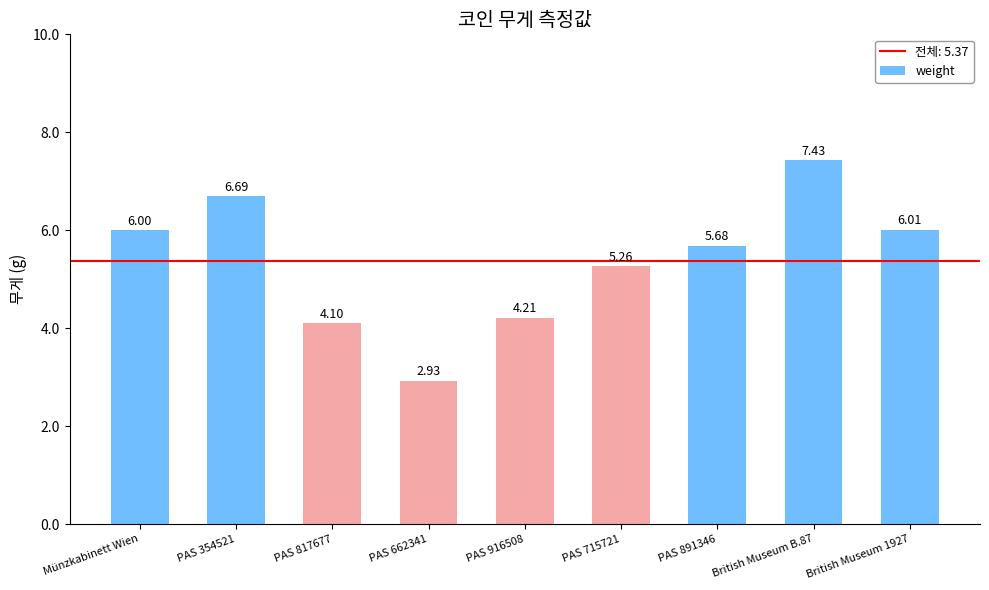

Where does the data first go above 5?

Münzkabinett Wien